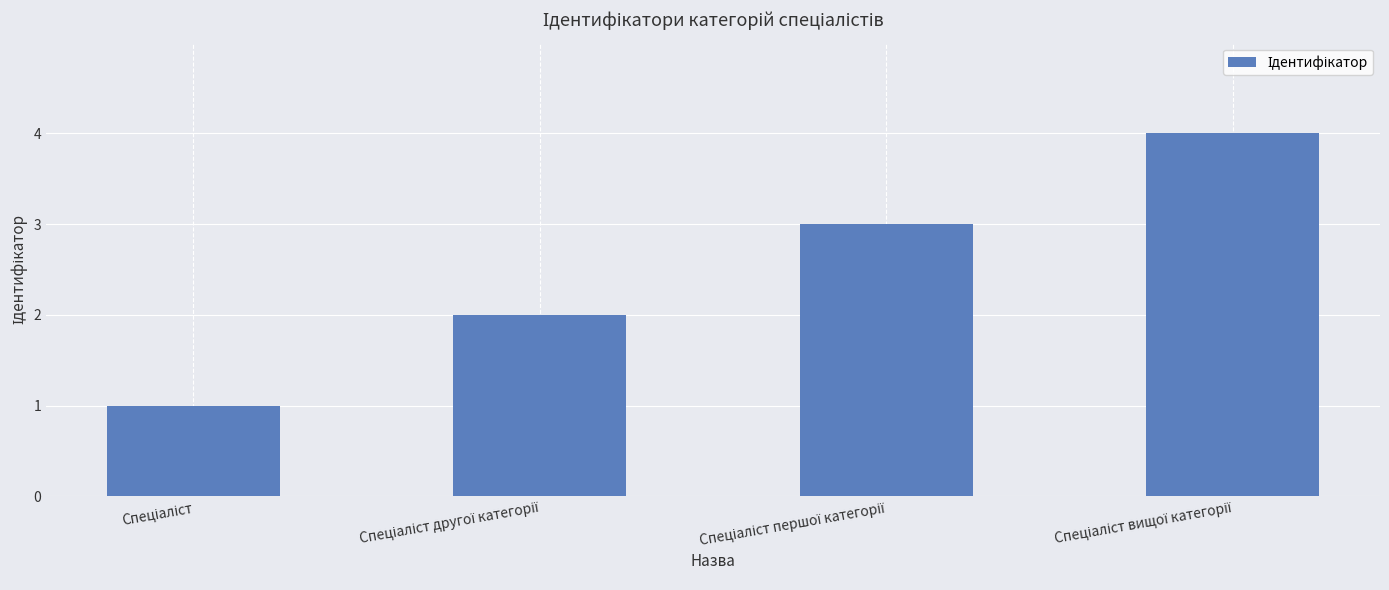

What is the greatest value displayed?

4